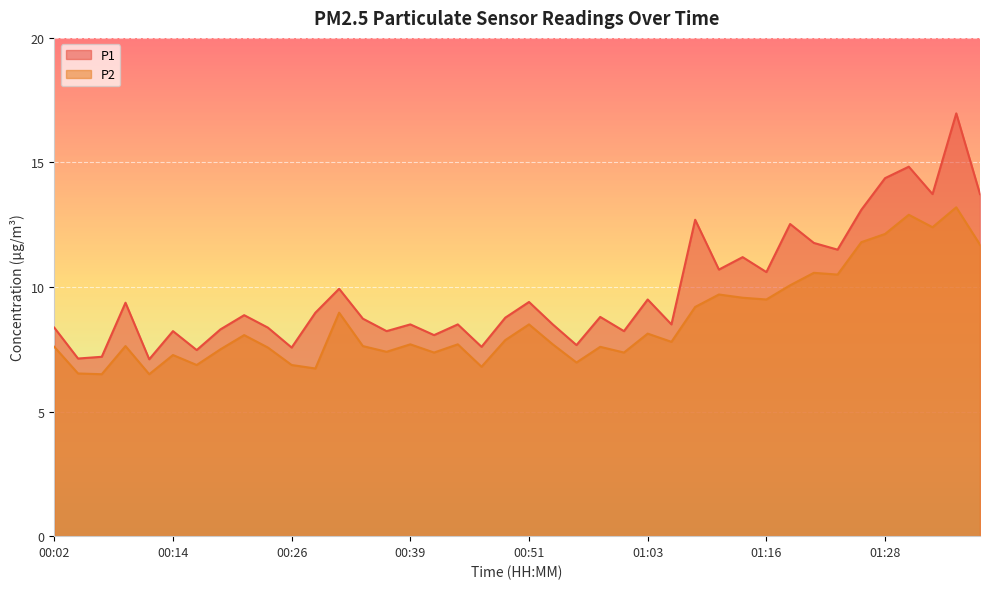

In P2, how many points are higher than both neighbors (excluding endpoints)?

13